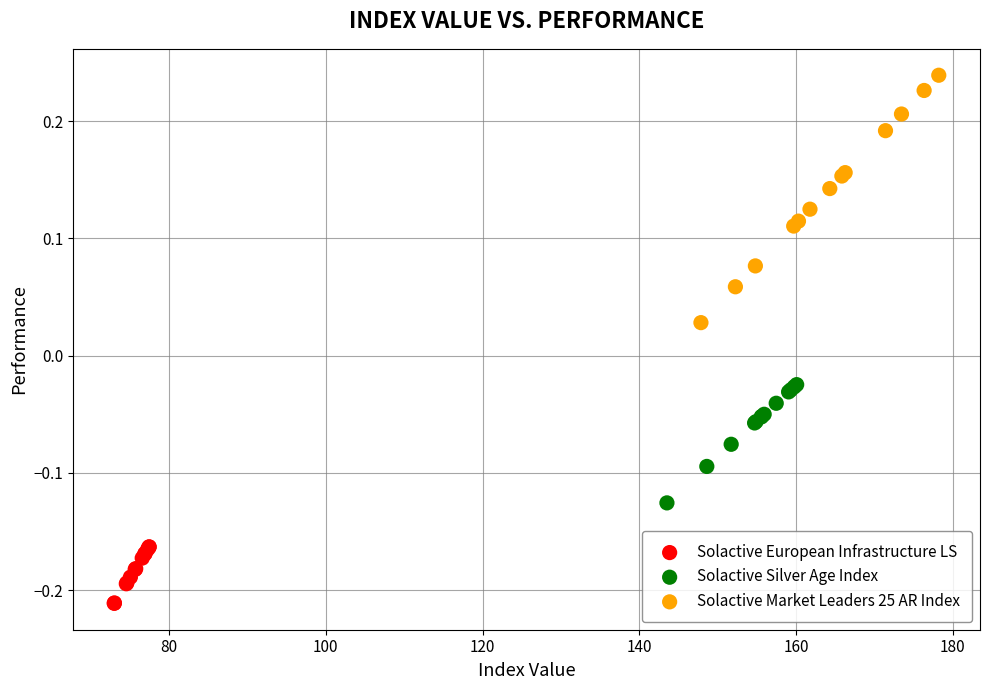

Which series contains the highest Y value?

Solactive Market Leaders 25 AR Index